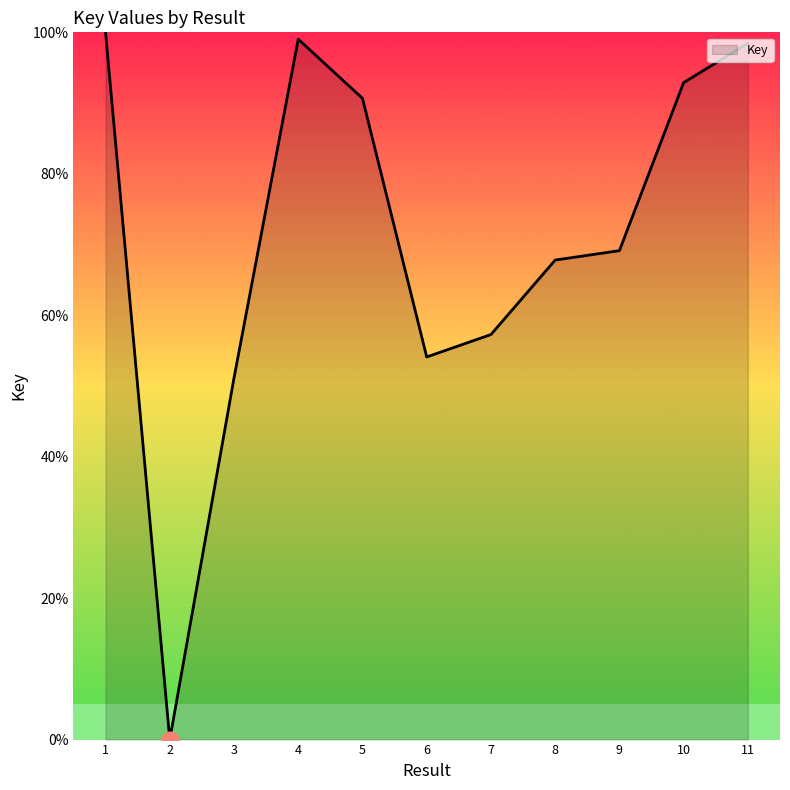

Reading left to right, list all the values displayed in this chart.

1=100.0	2=0.0	3=51.1	4=99.0	5=90.7	6=54.1	7=57.3	8=67.8	9=69.1	10=92.9	11=98.5